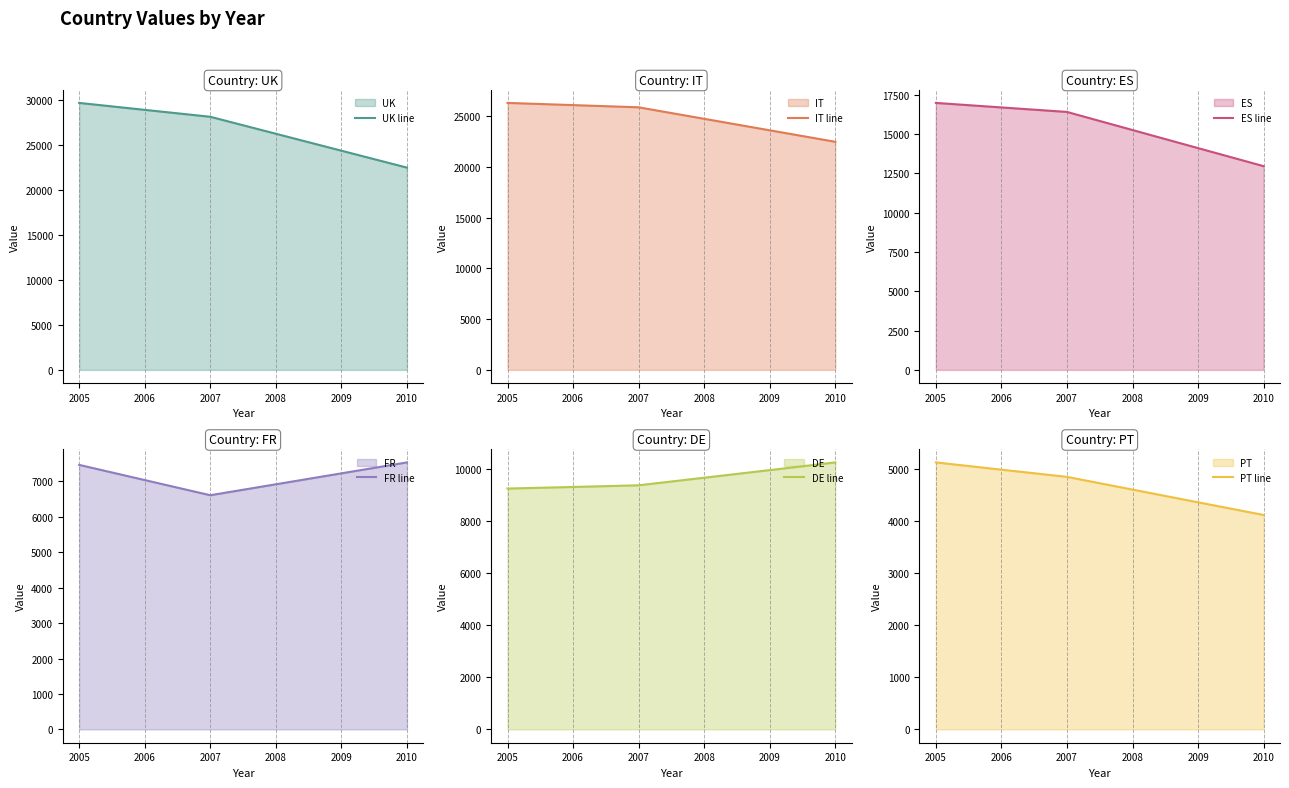

Which series changed the most between 2007 and 2009?

UK line